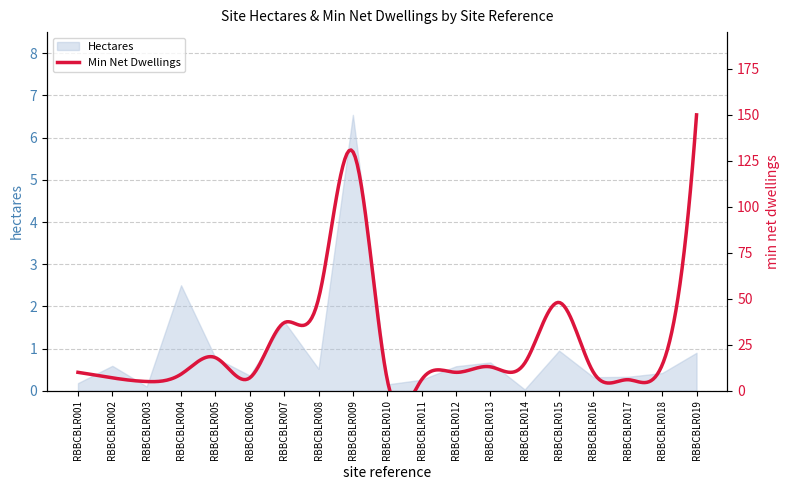

What is the difference between the maximum and minimum values?

6.5